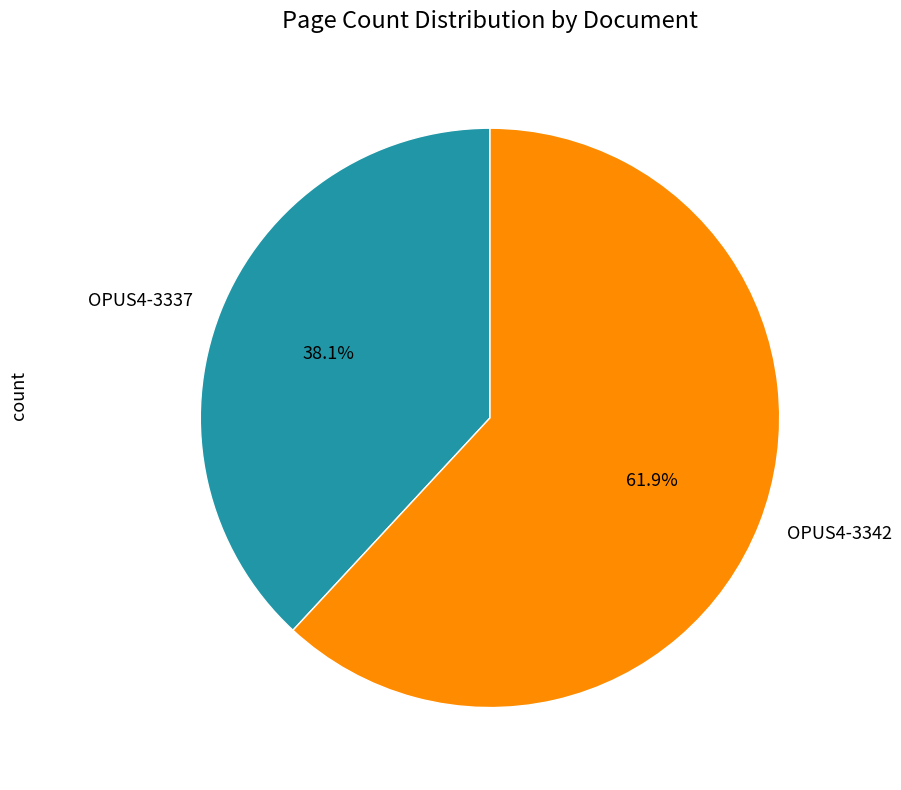

Count the number of slices in the pie.

2